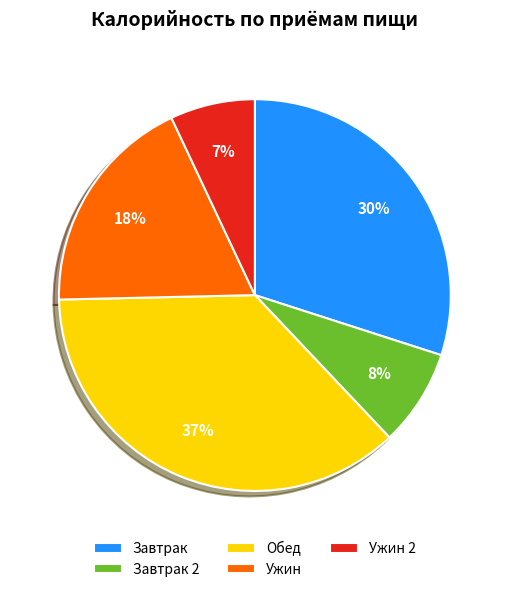

True or false: Завтрак 2 accounts for 3% of the total.

False